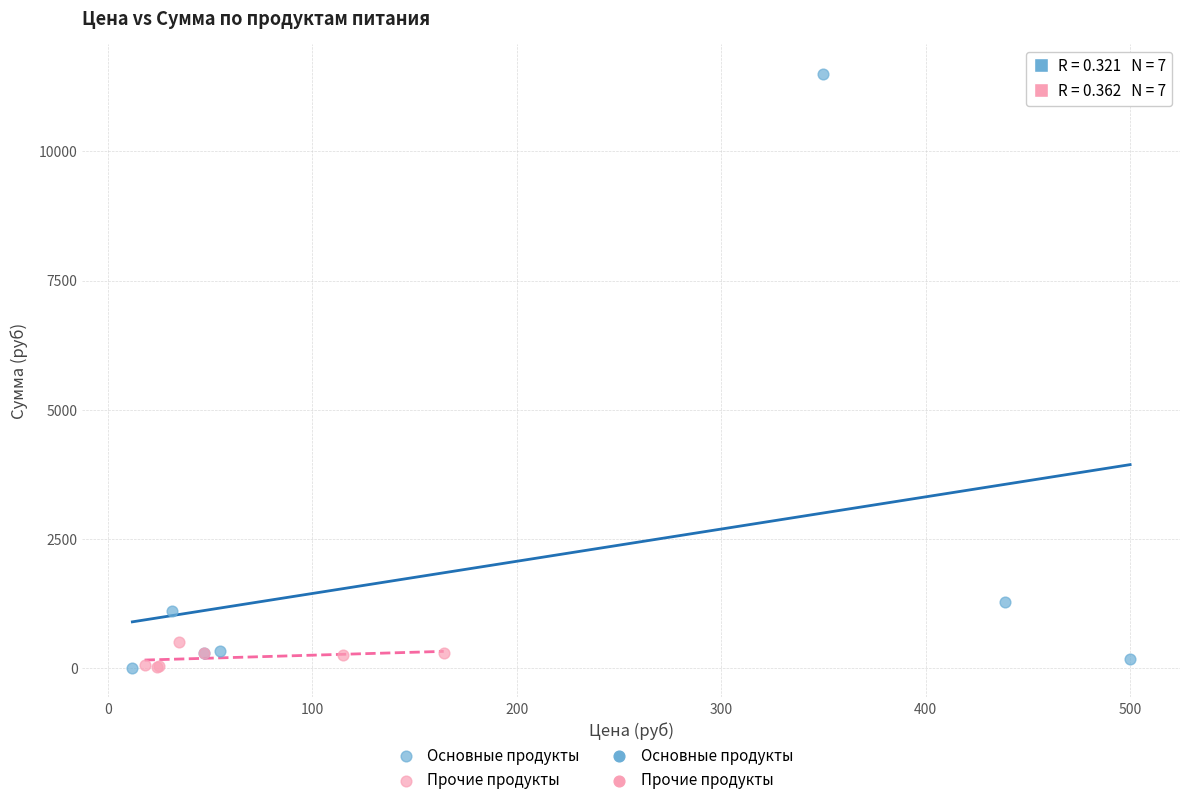

Which series contains the highest Y value?

Основные продукты